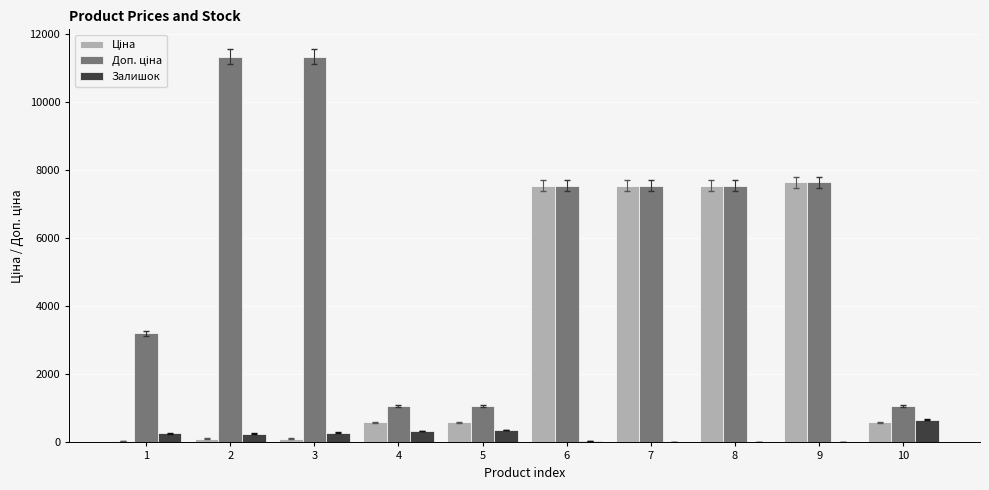

What is the greatest value displayed?

11334.0